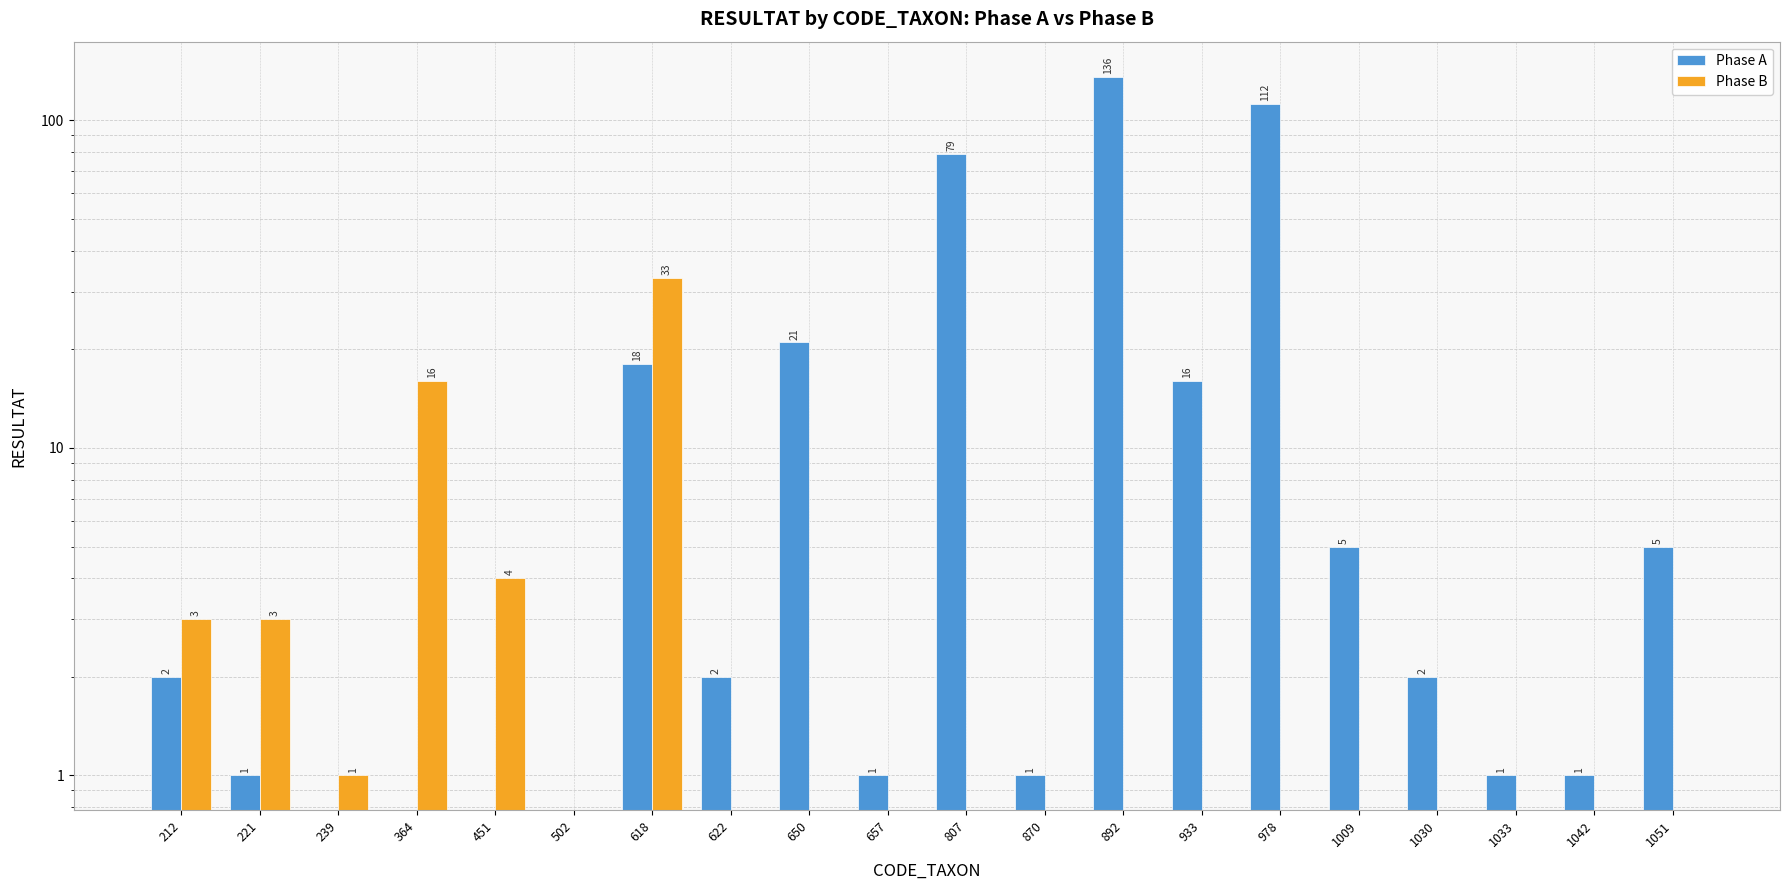

Which series changed the most between 239 and 364?

Phase B